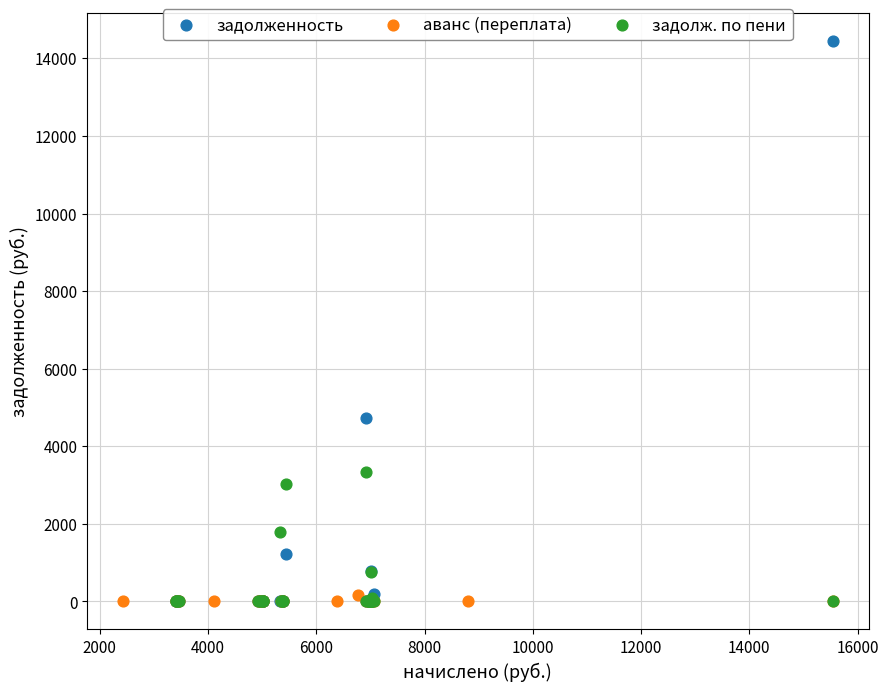

Which series has the widest spread of Y values?

задолженность